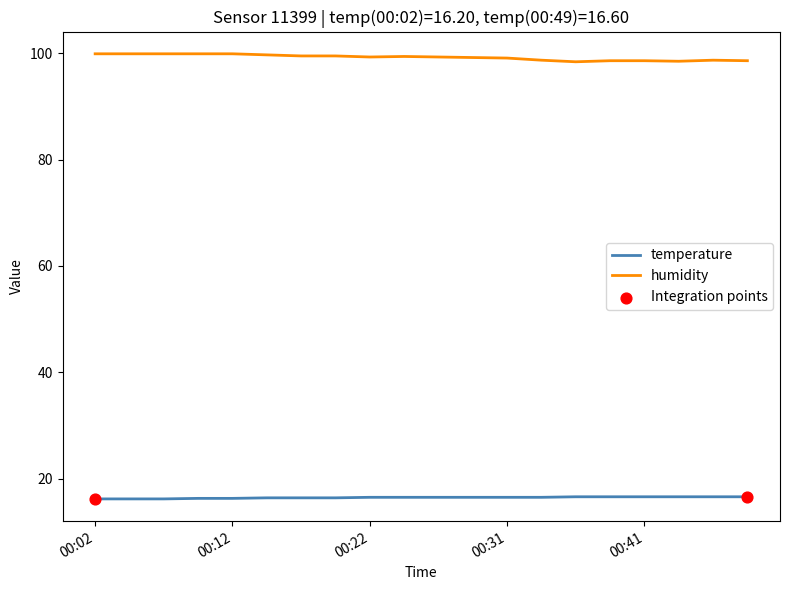

Which series has the largest total across all categories?

humidity